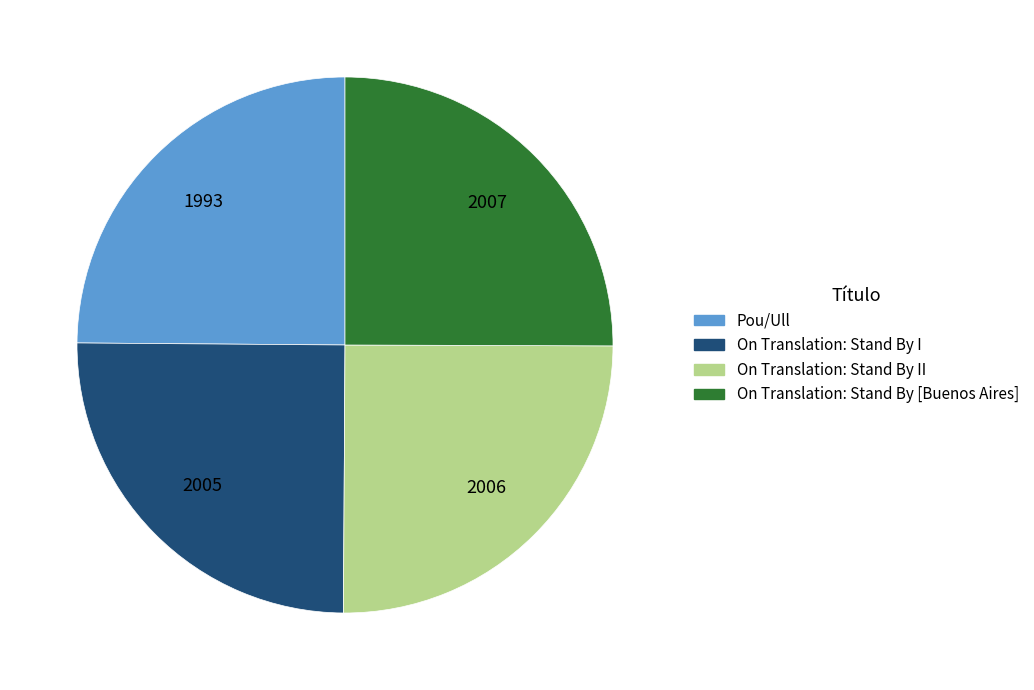

How many slices are in this pie chart?

4